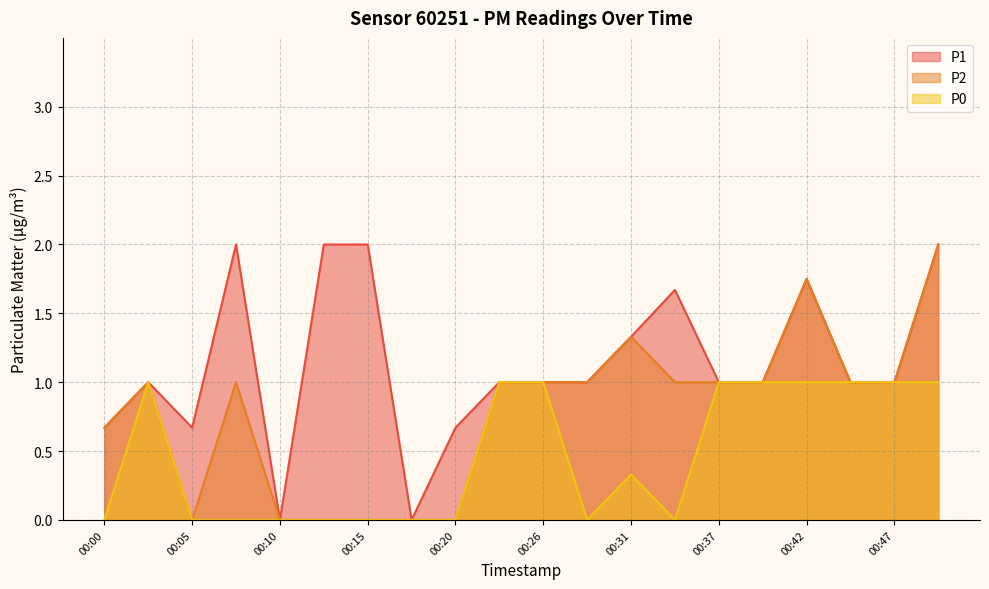

How many lines are shown in the chart?

3